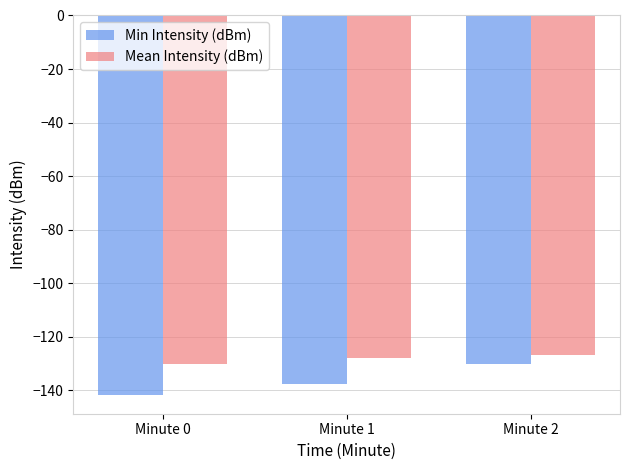

What is the value of the Mean Intensity (dBm) bar at the 3rd from the left?

-126.9